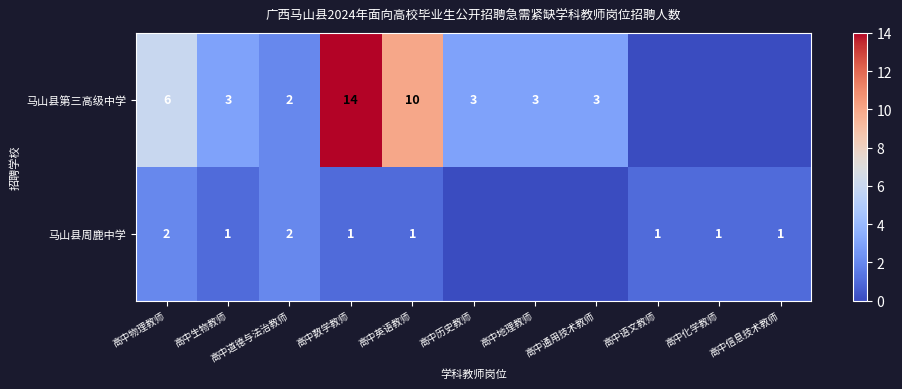

Is the value of 马山县第三高级中学 at 高中历史教师 greater than the value of 马山县周鹿中学 at 高中化学教师?

Yes